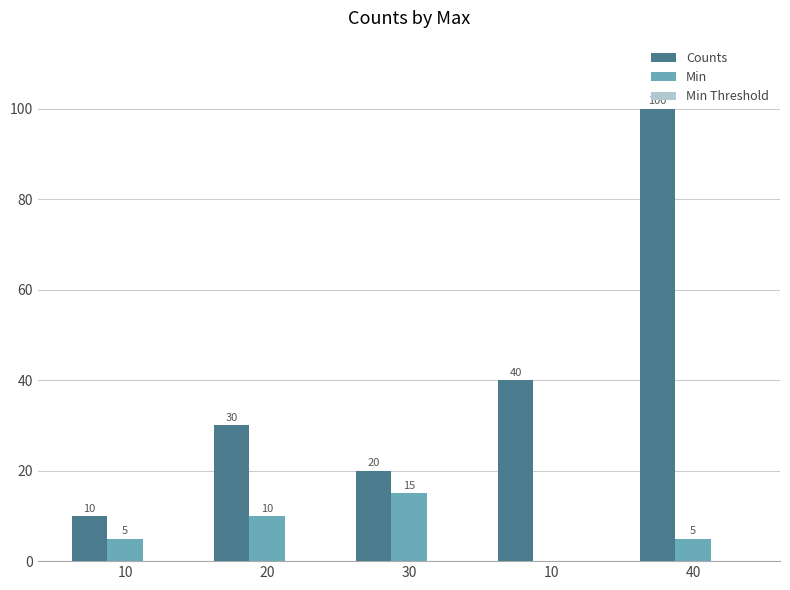

What value does the Counts series have at 10, to the nearest 10?

10